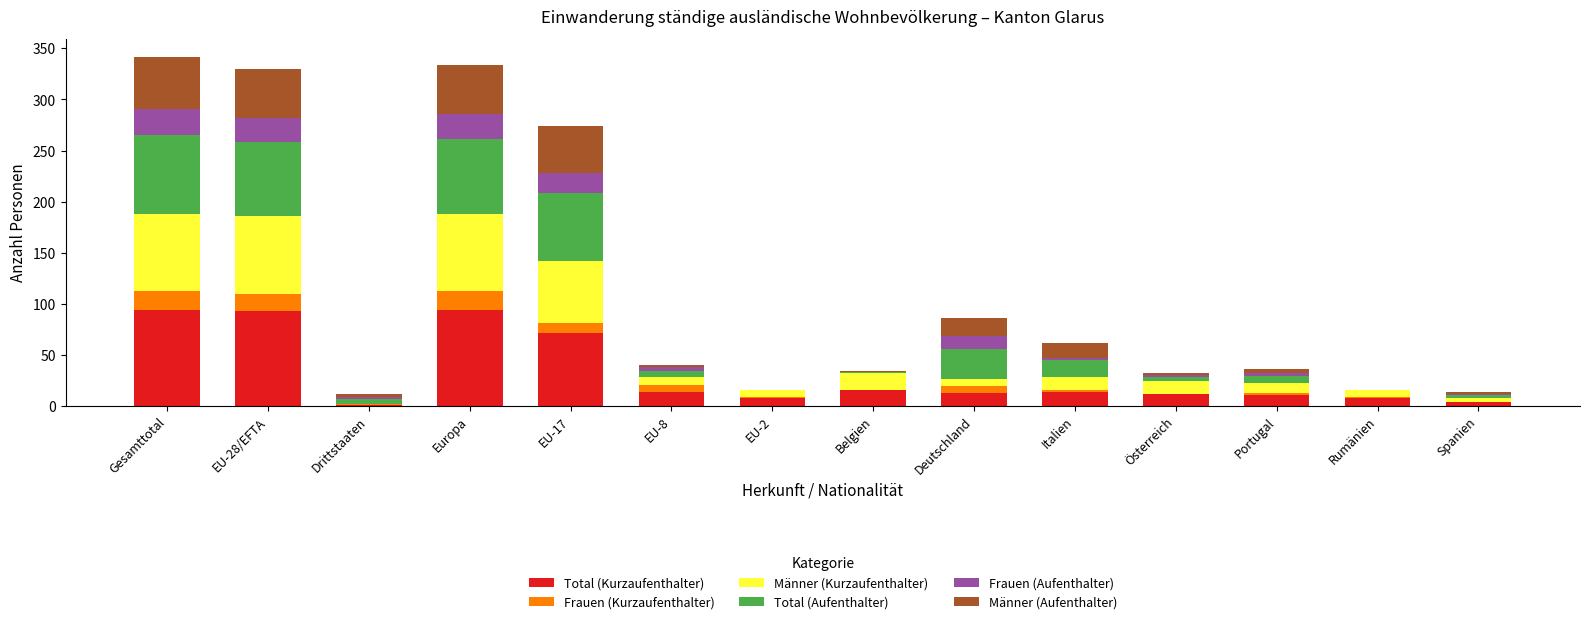

What is the total value across all series at Gesamttotal?

342